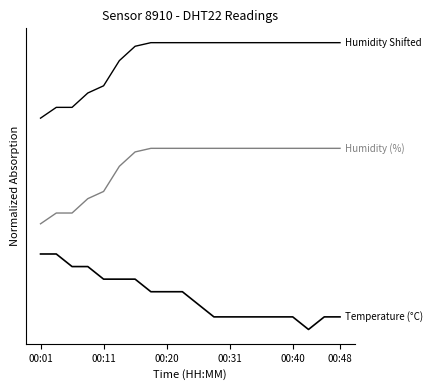

Does the chart have visible grid lines?

No